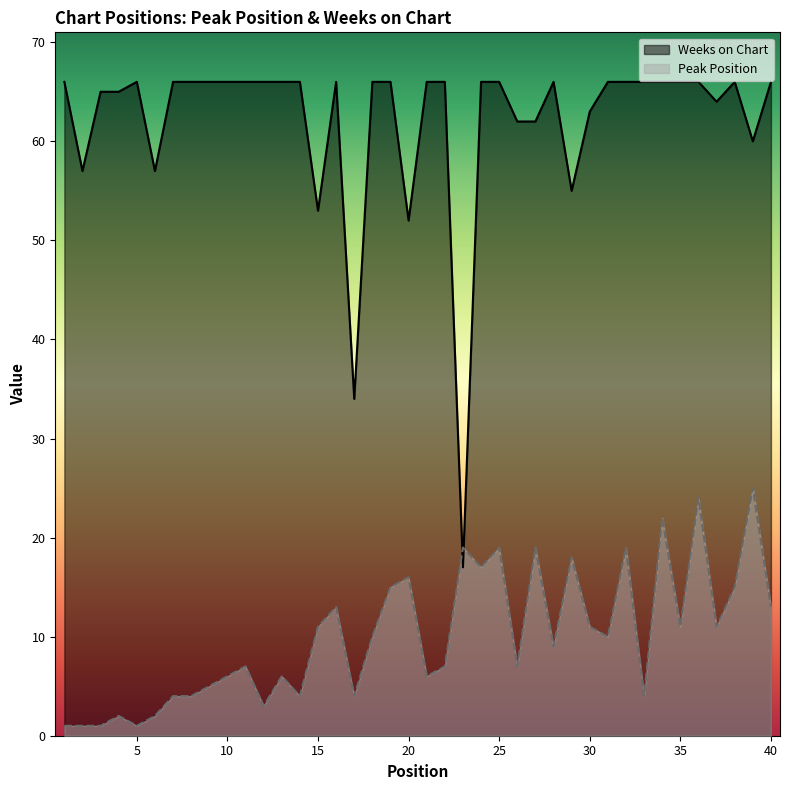

Which series ends up on top after the final intersection of Peak Position and Weeks on Chart?

Weeks on Chart